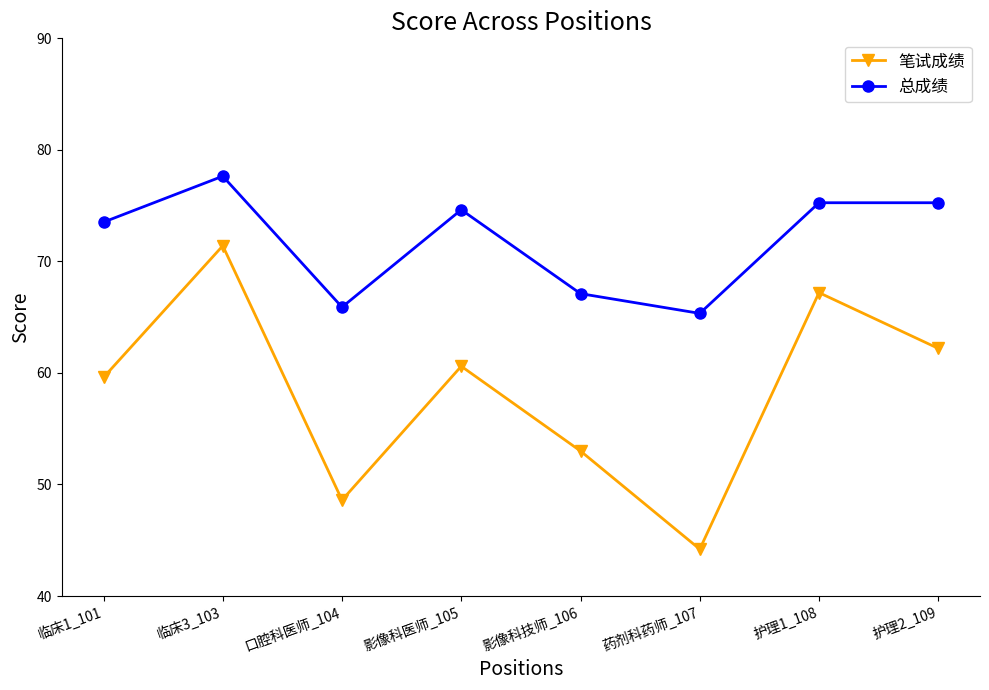

What position from the left is 护理2_109?

8